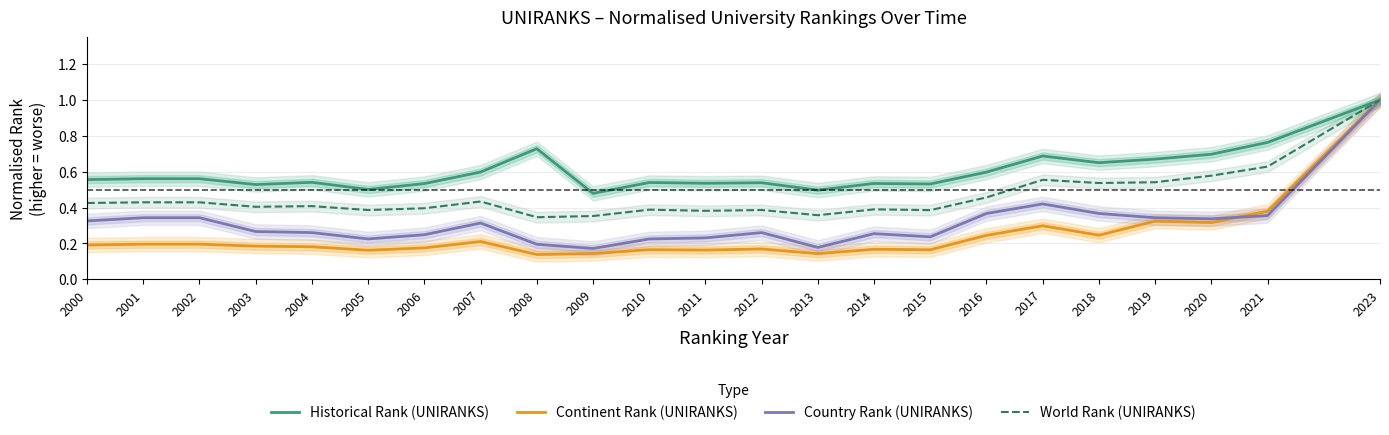

What is the difference between the Historical Rank (UNIRANKS) values at 2023 and 2011?

0.5